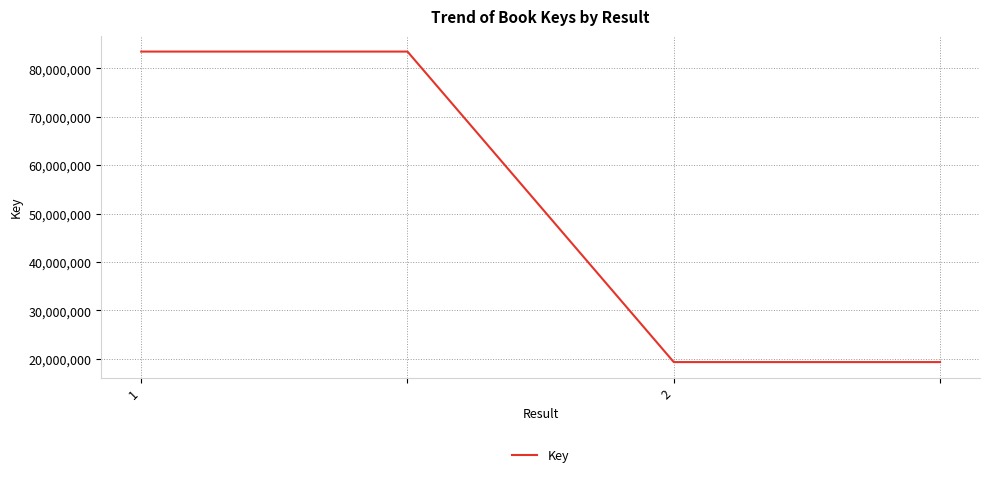

What is the greatest value displayed?

83463318